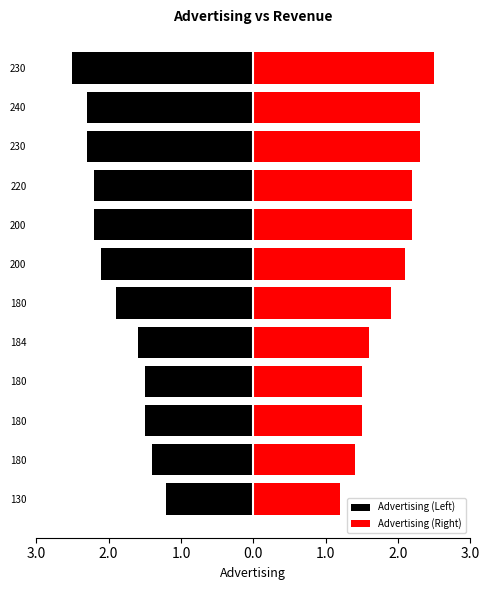

How many bars are there in total?

24